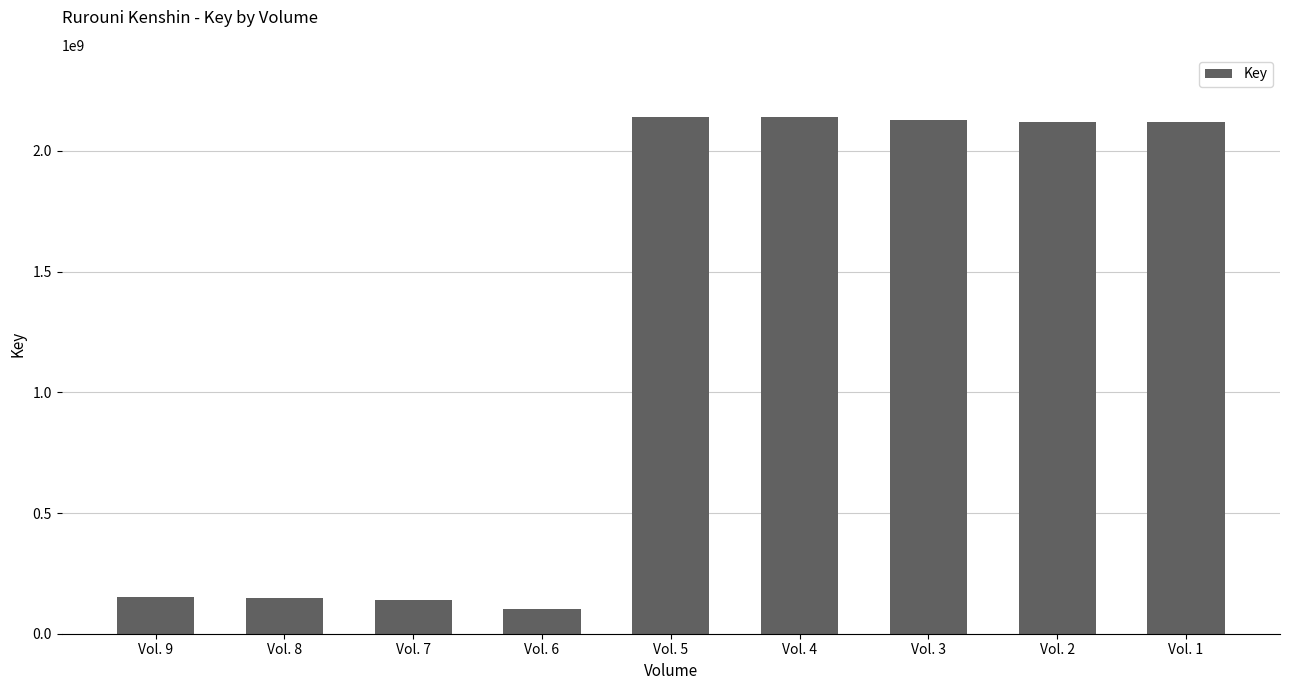

What is the maximum value shown in the chart?

2141429073